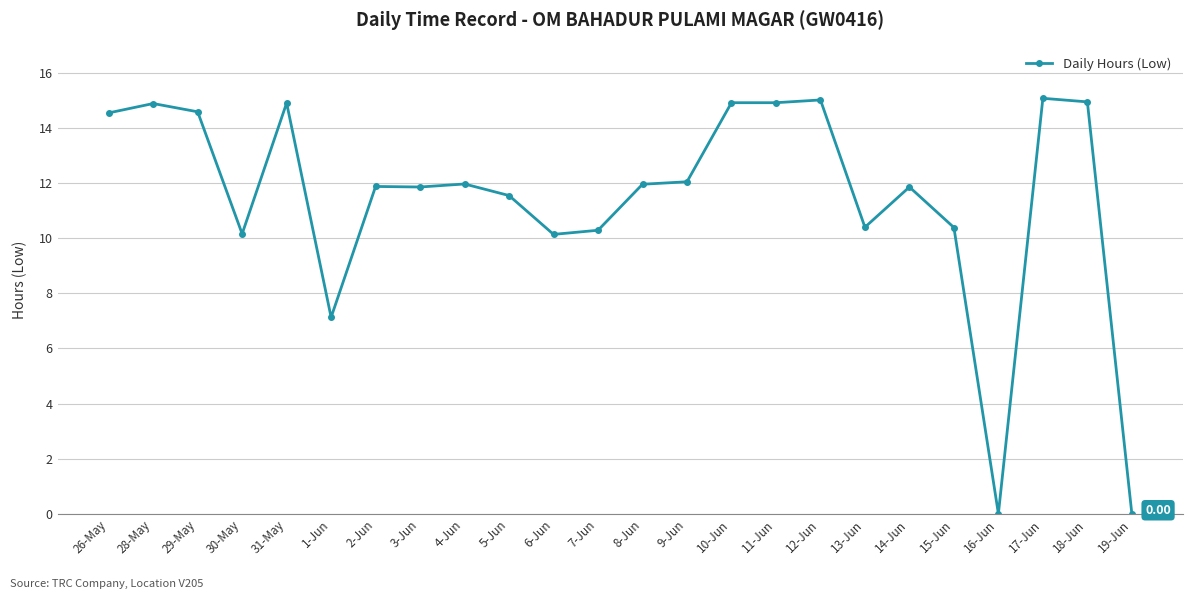

What is the difference between the second highest and second lowest values?

15.0